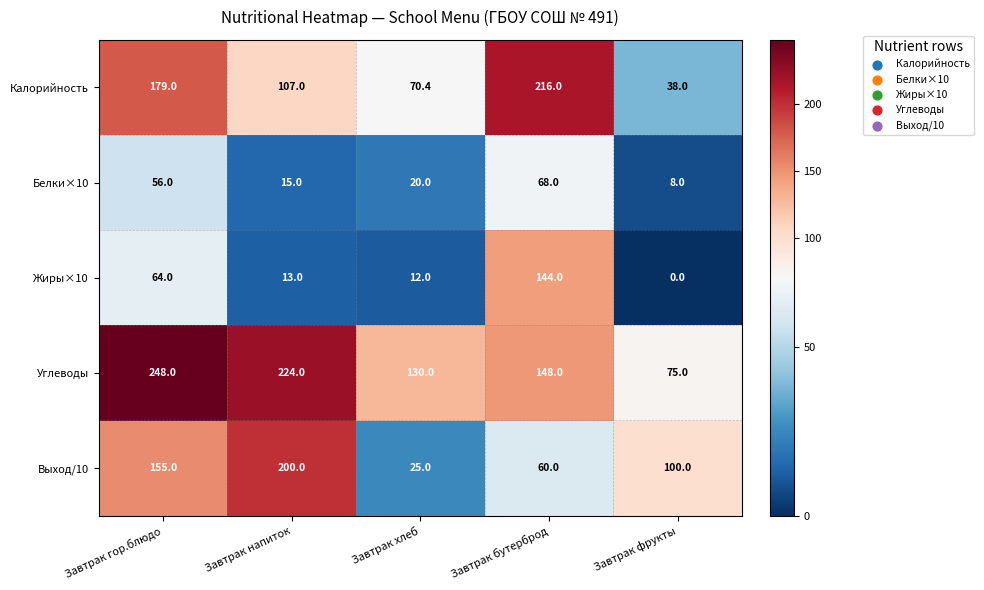

At which category does the chart reach its minimum across all series?

Завтрак фрукты